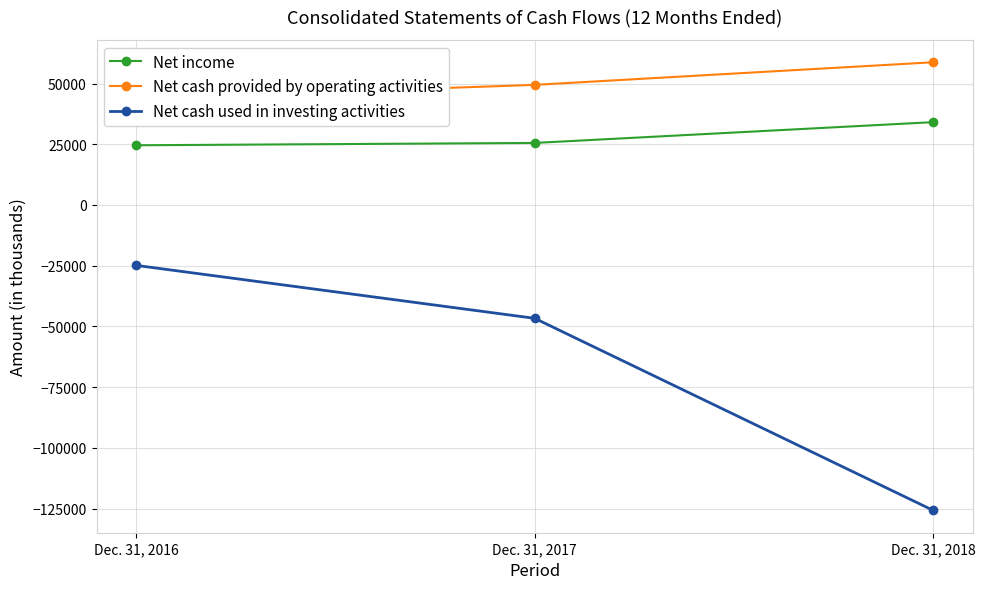

How many Net cash used in investing activities values are between -125745 and -24894?

3